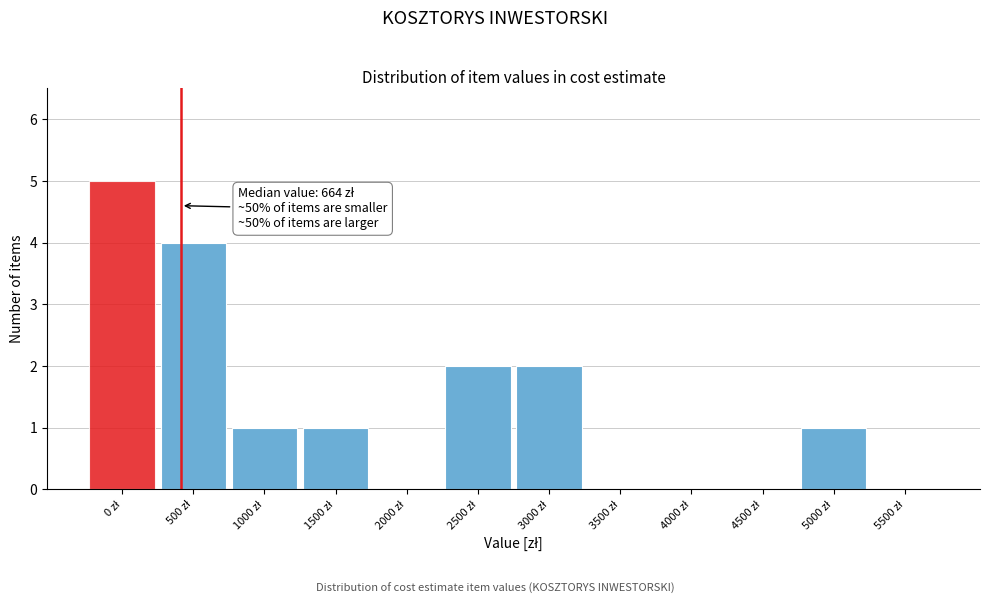

What is the sum of all values?

16